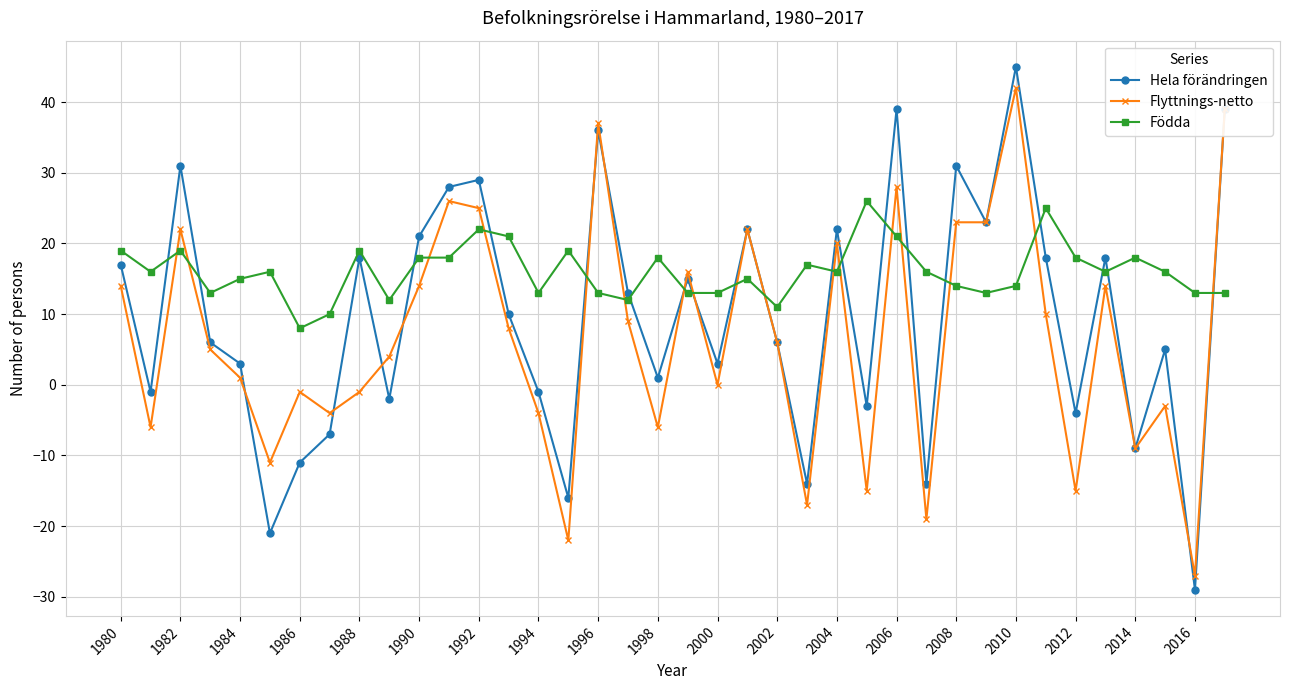

What is the sum of all Flyttnings-netto values?

248